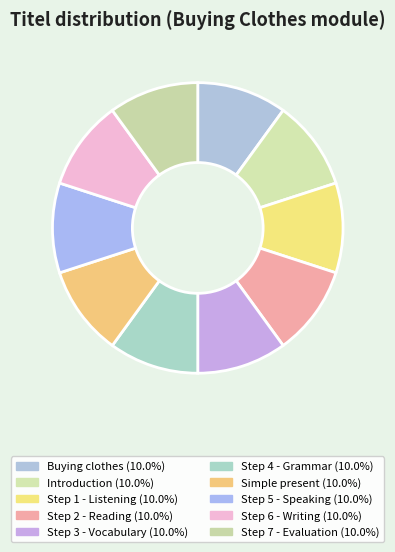

How many slices are in this pie chart?

10